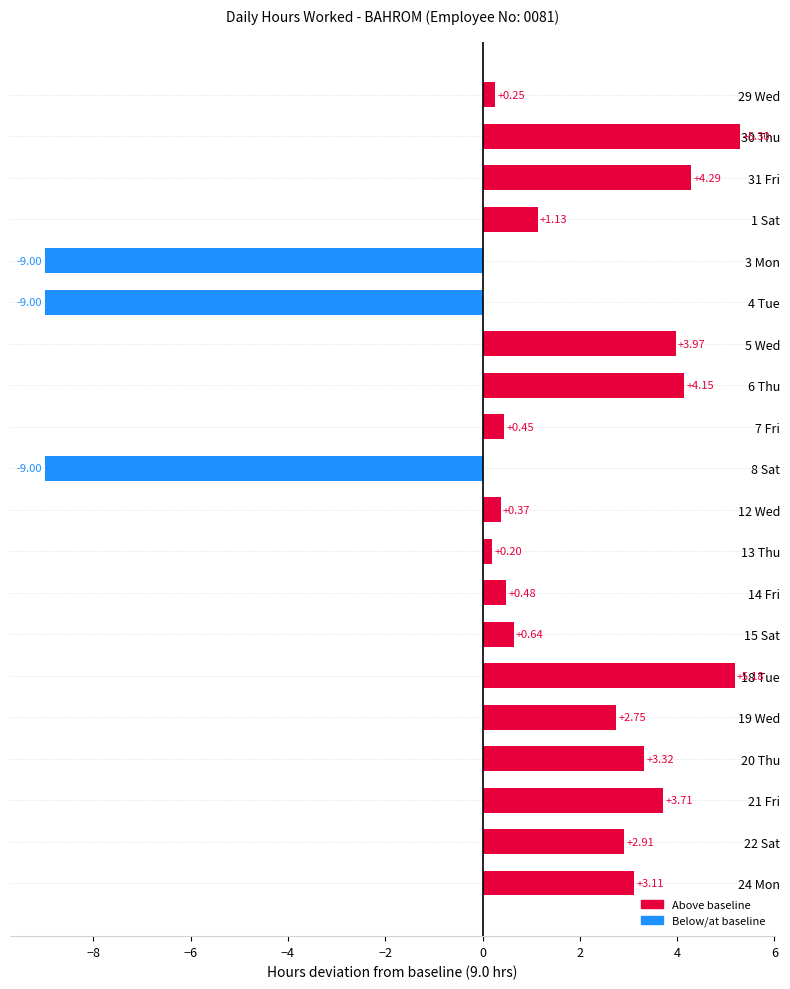

What is the difference between the values at 14 Fri and 18 Tue?

4.7